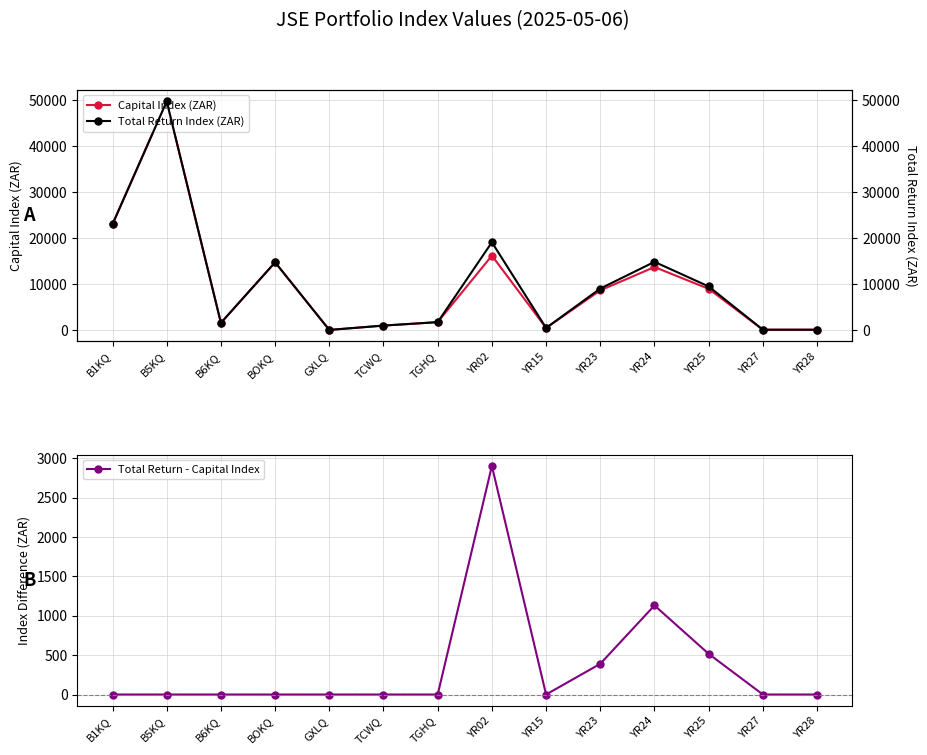

Which category has the lowest value across all series?

B1KQ